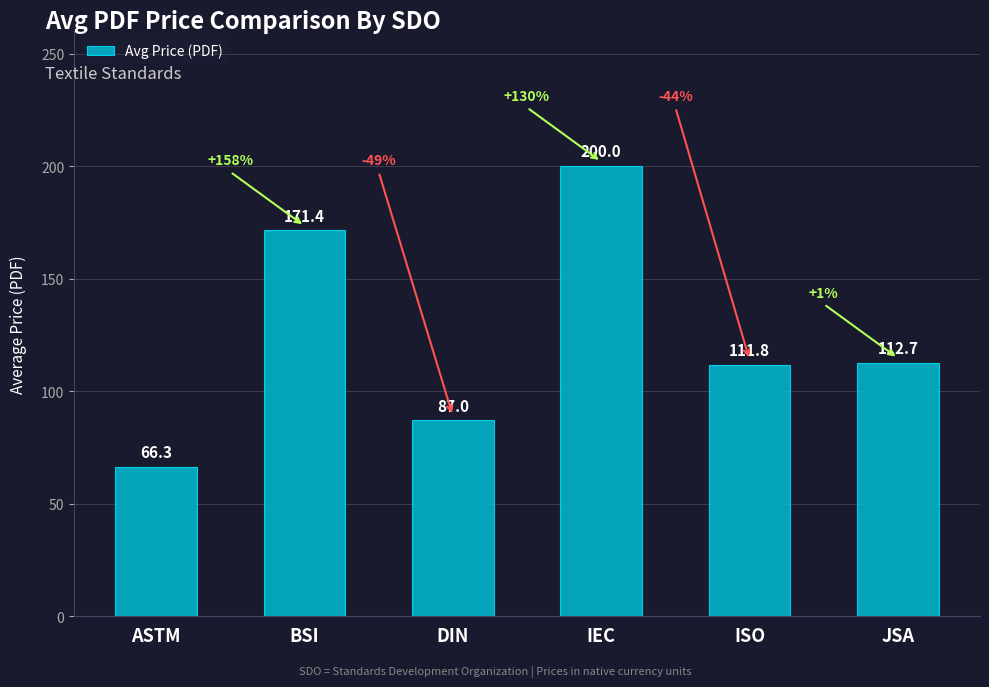

Reading right to left, extract all data points from this chart.

112.7	111.8	200.0	87.0	171.4	66.3